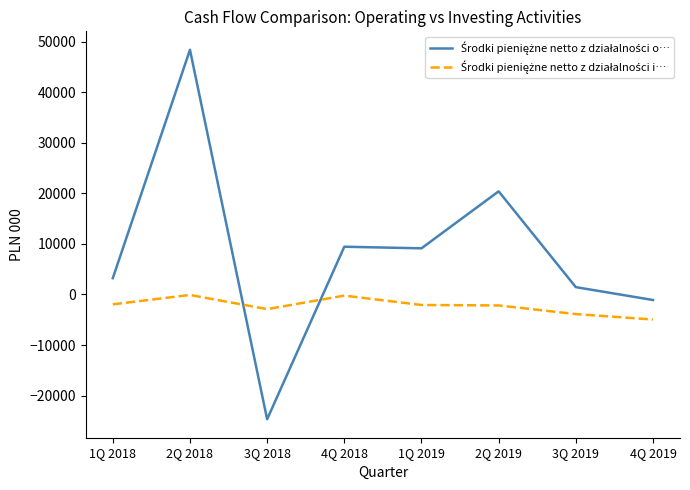

At which category is the sum across all series the highest?

2Q 2018